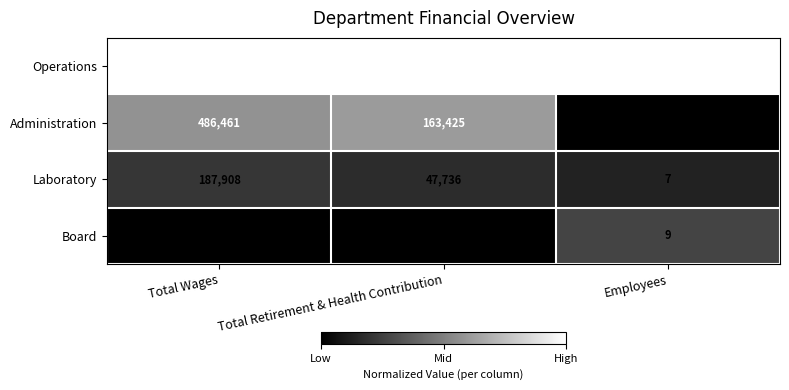

Which series has the largest total across all categories?

Operations